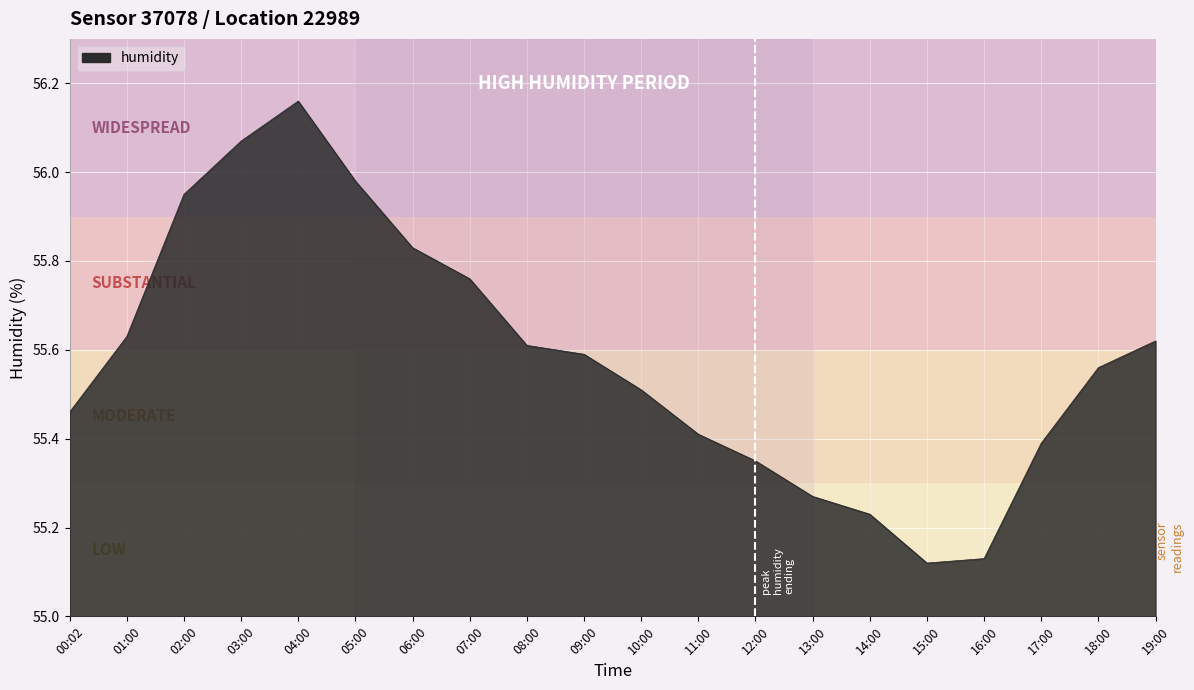

True or false: the data has more than 2 interior local peaks.

False